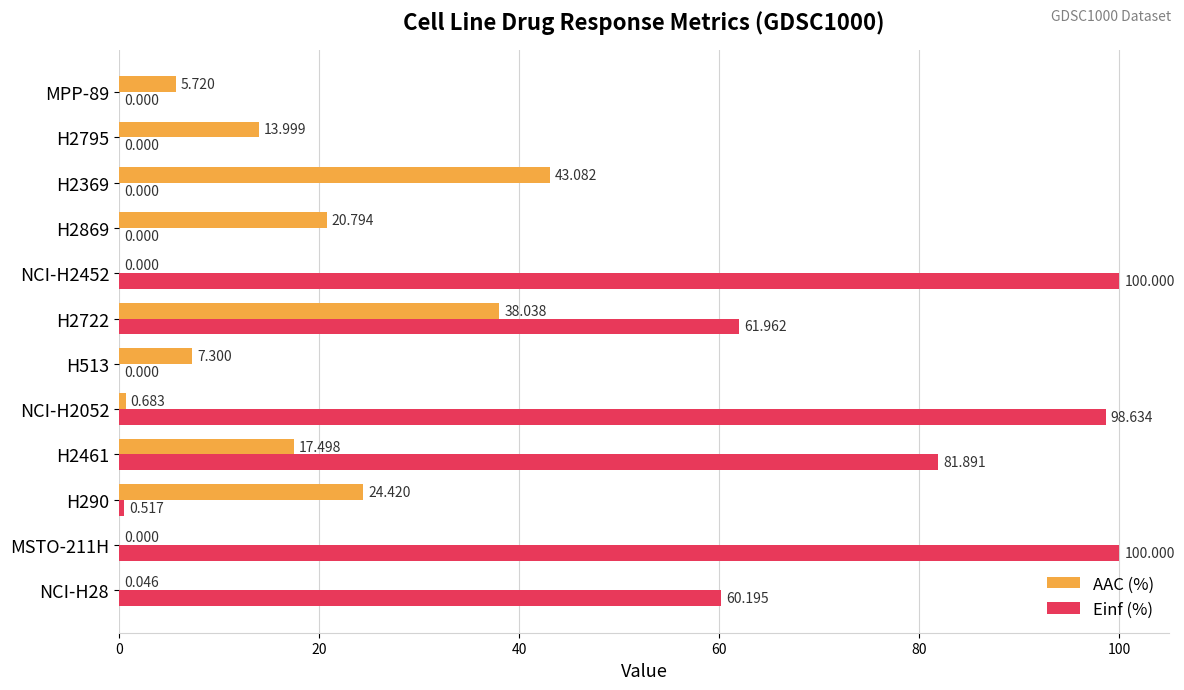

Is the value of Einf (%) at H2722 greater than the value of AAC (%) at NCI-H2452?

Yes